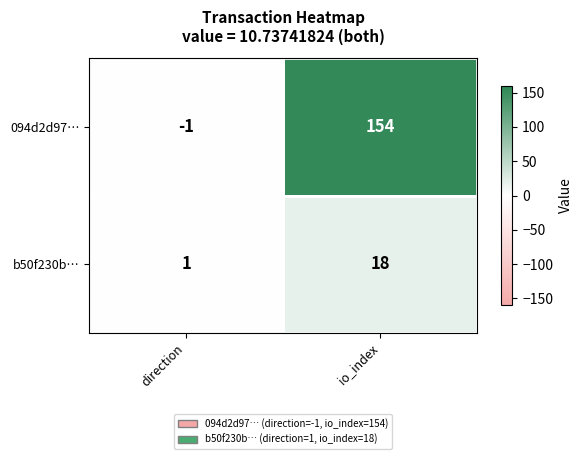

Rank the series at io_index from lowest to highest value.

b50f230b…, 094d2d97…